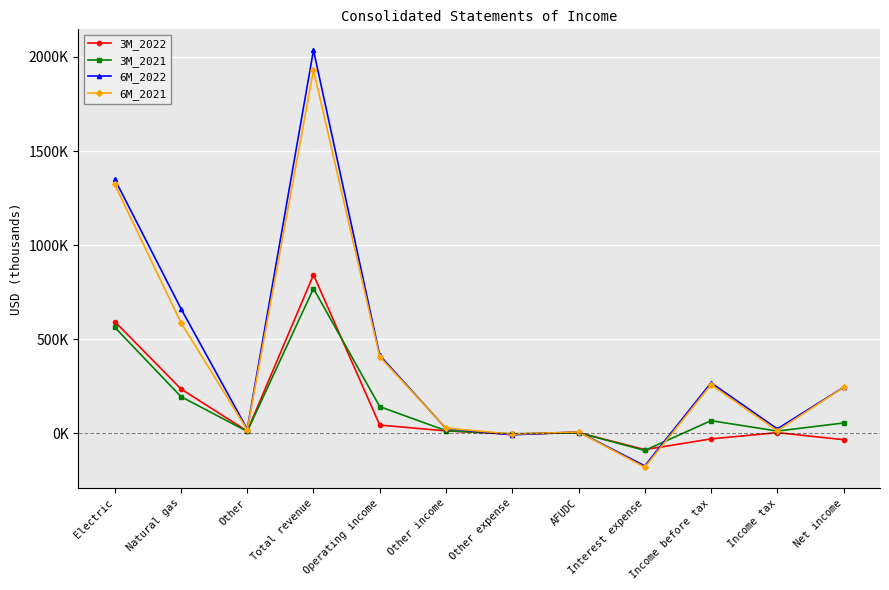

What are all the series names shown in the legend?

3M_2022, 3M_2021, 6M_2022, 6M_2021